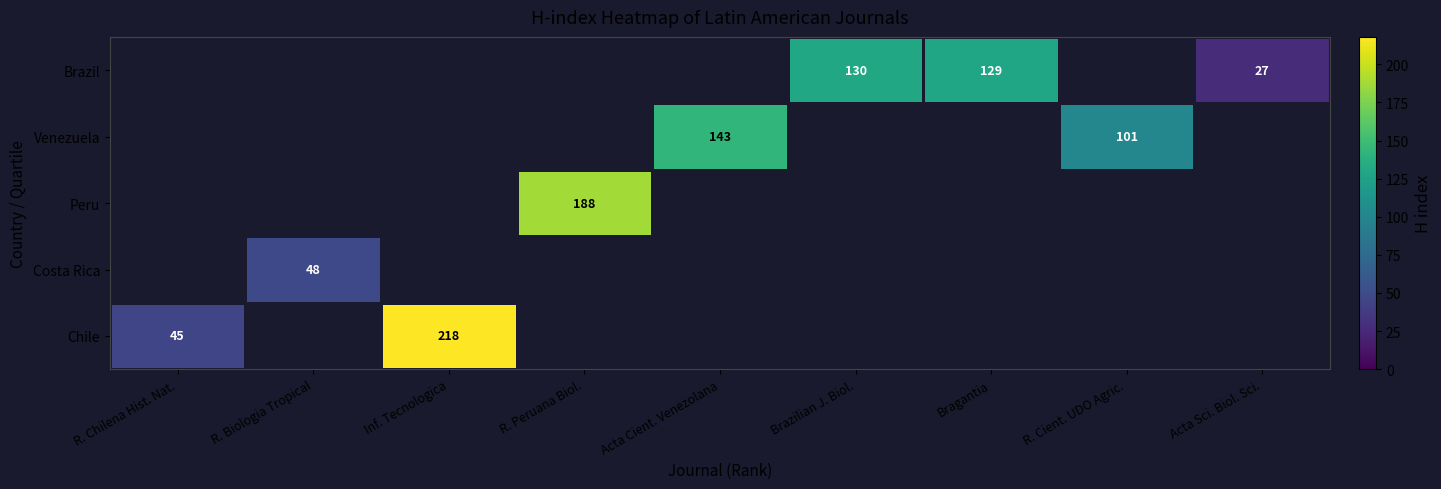

At how many categories does at least one series exceed 146?

2